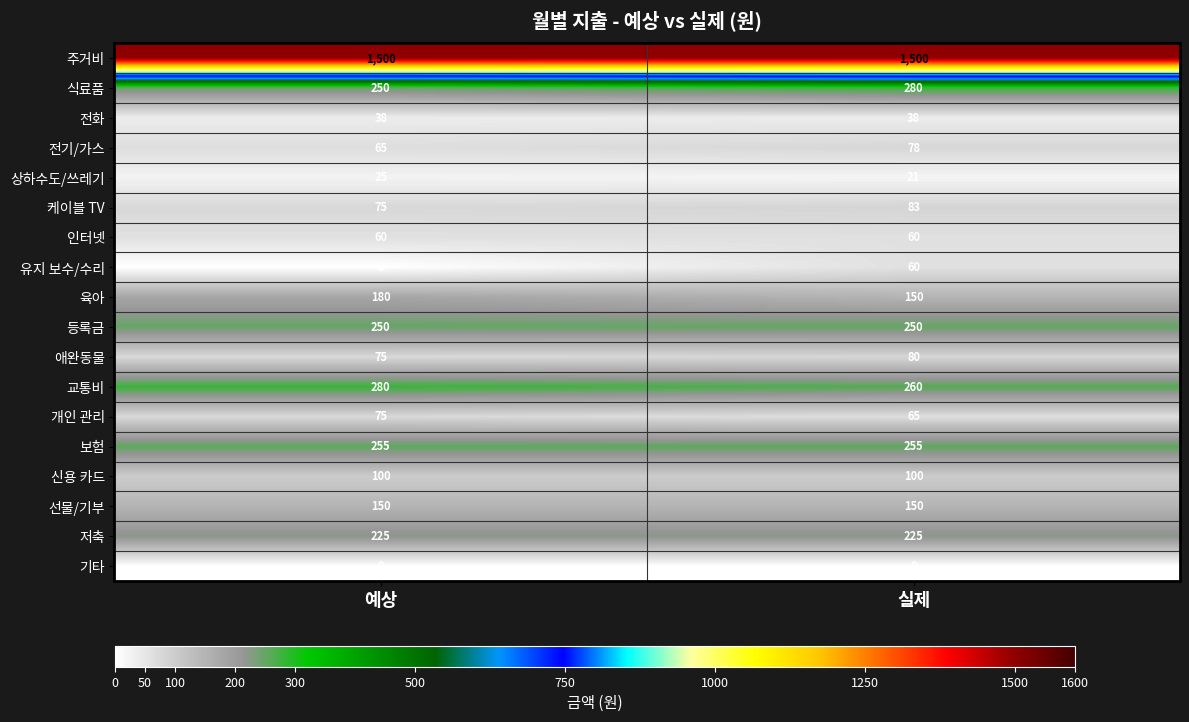

What is the maximum value shown in the chart?

1500